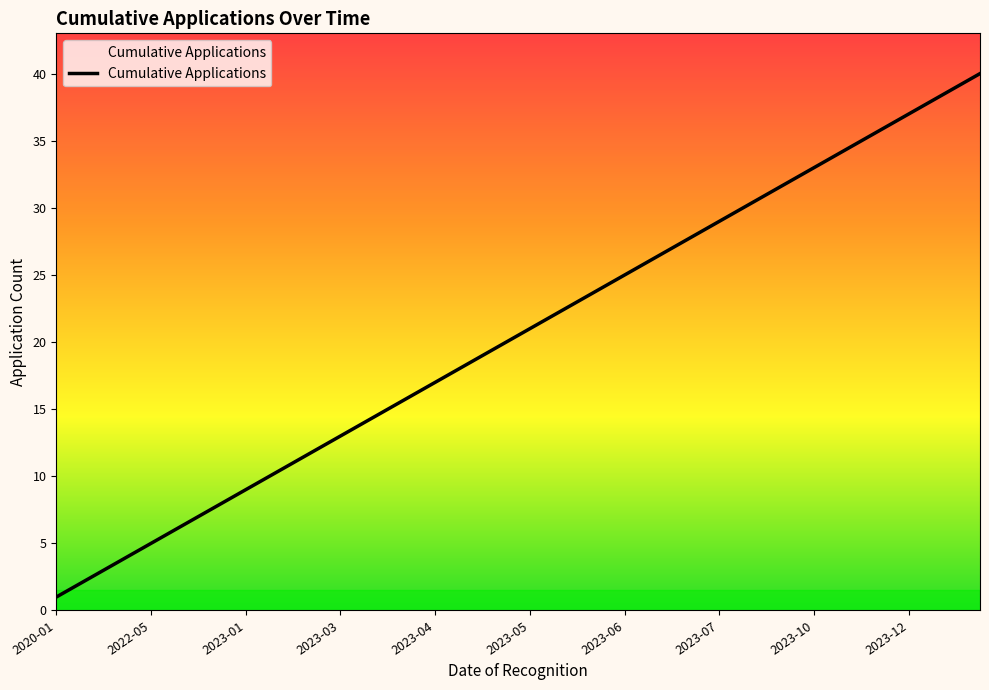

What is the difference between the maximum and minimum values?

39